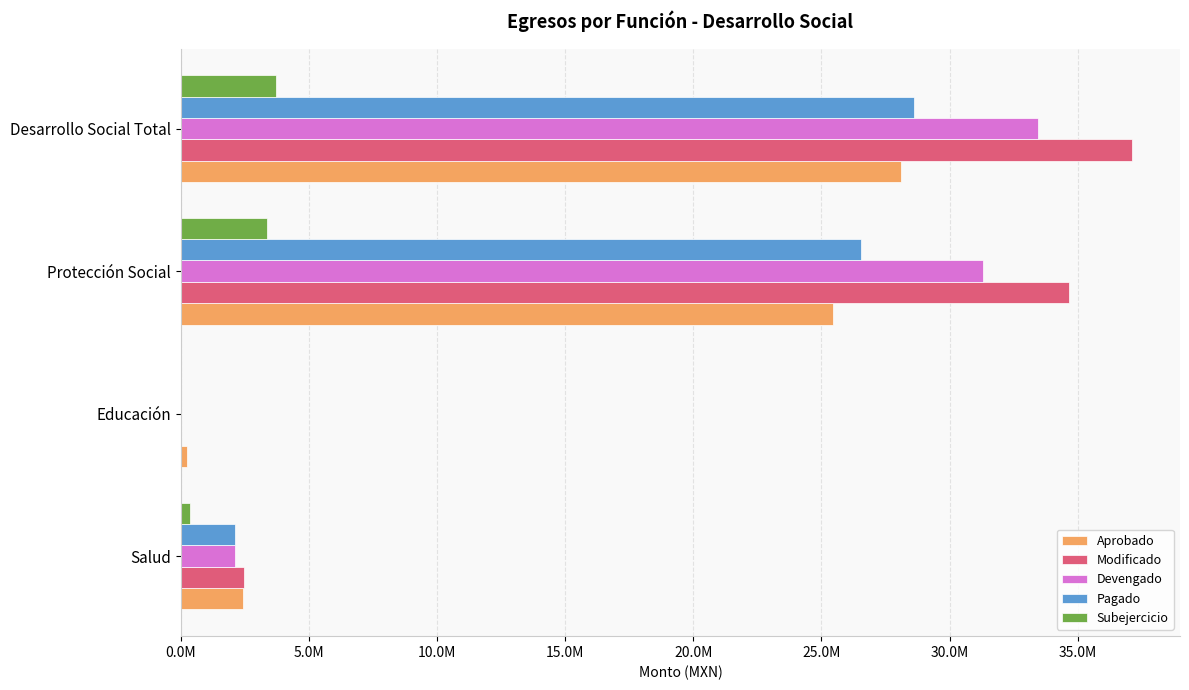

Rank the series by their maximum value, from highest to lowest.

Modificado, Devengado, Pagado, Aprobado, Subejercicio